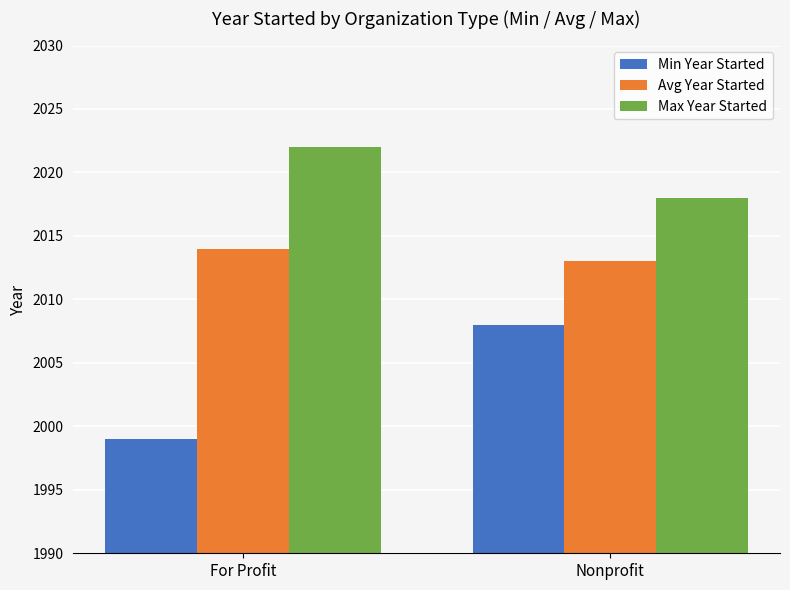

What is the difference between the maximum and minimum values in the Max Year Started series?

4